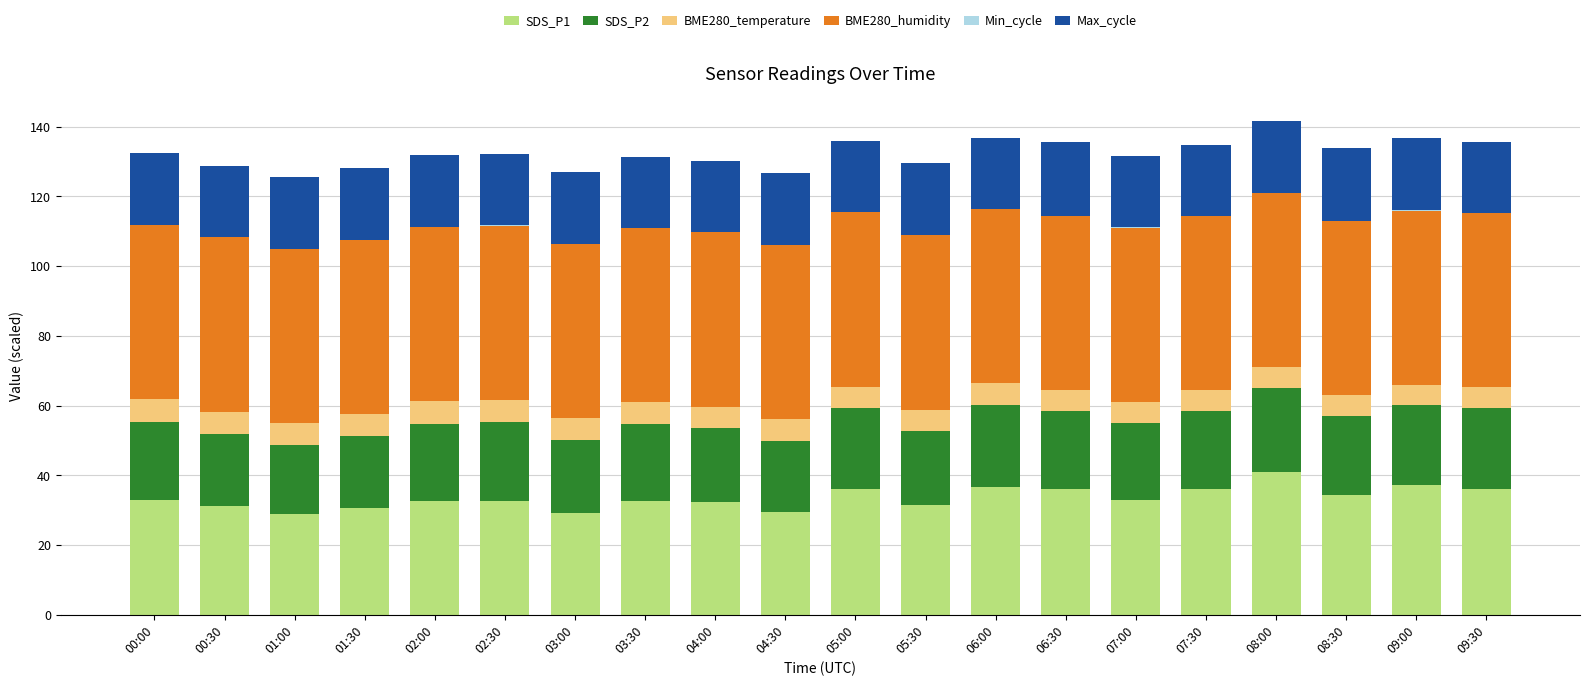

Is it true that SDS_P1 equals 36.0 at 07:30?

True